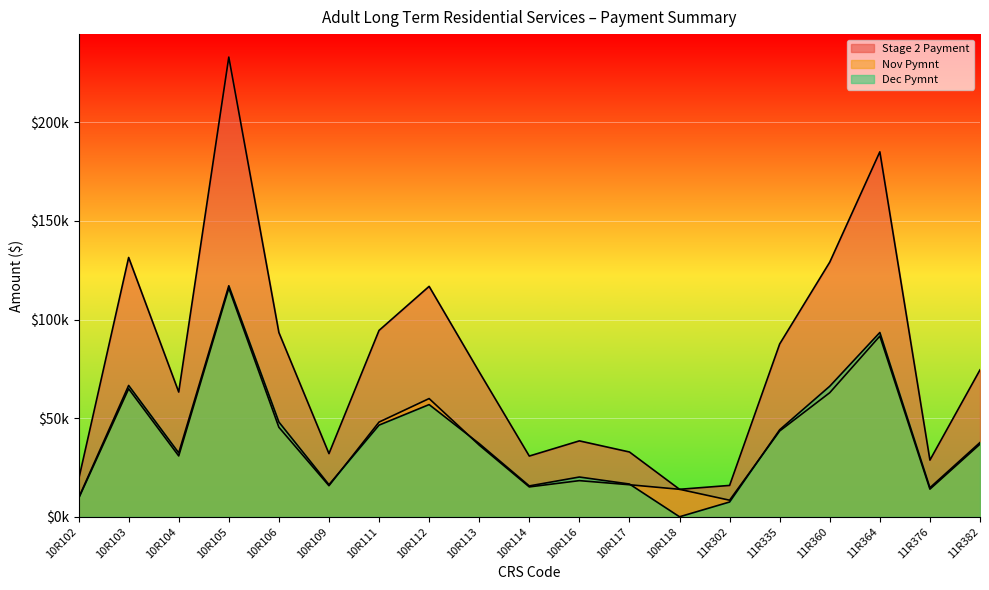

What is the greatest value displayed?

233078.7